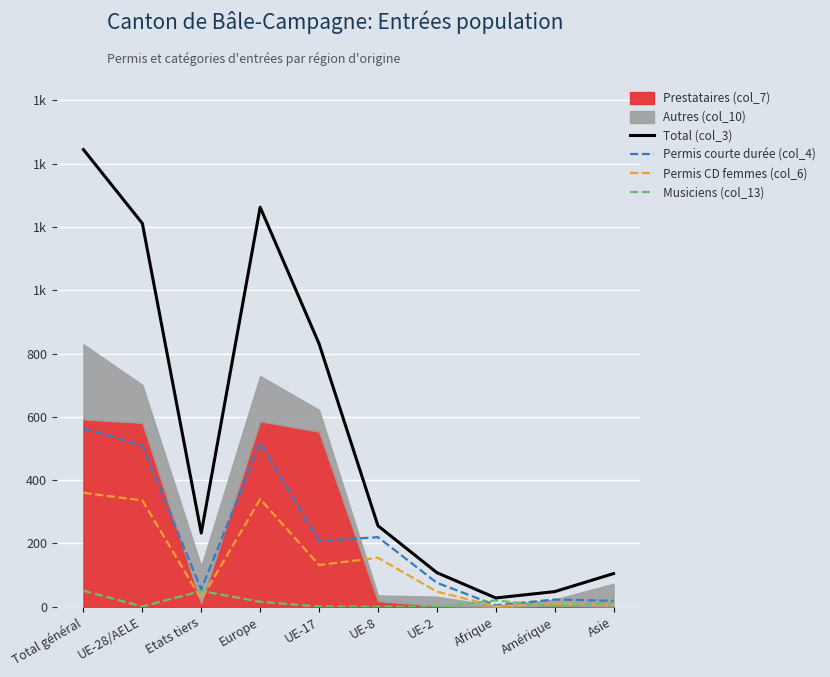

At which category does Permis courte durée (col_4) reach its first local peak?

Europe